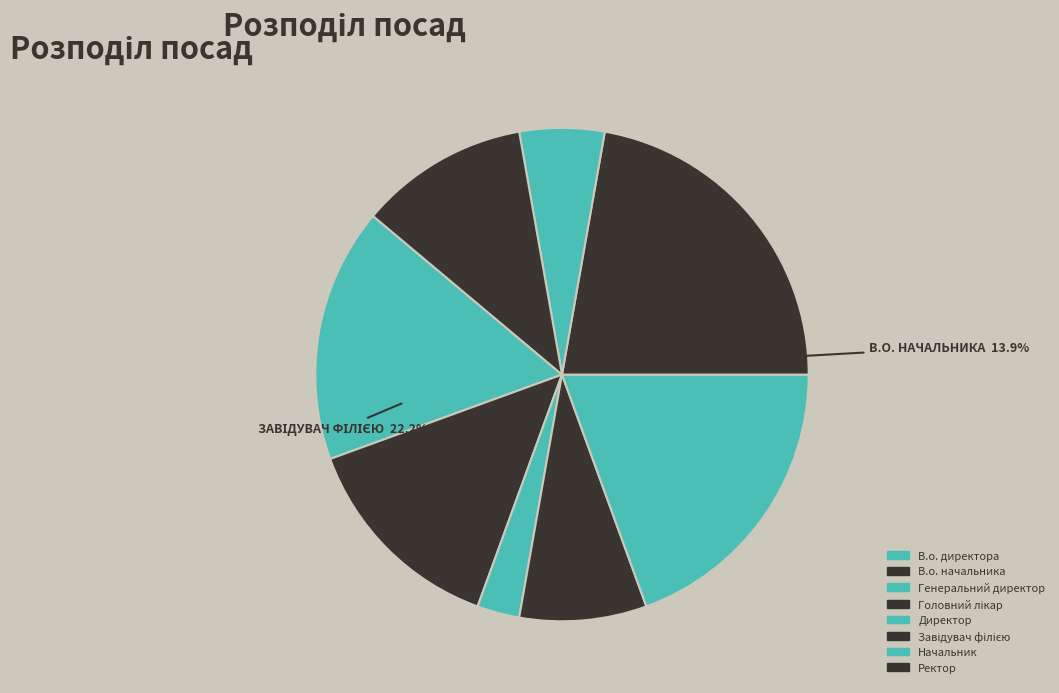

What is the change in value from Завідувач філією to Ректор?

-4